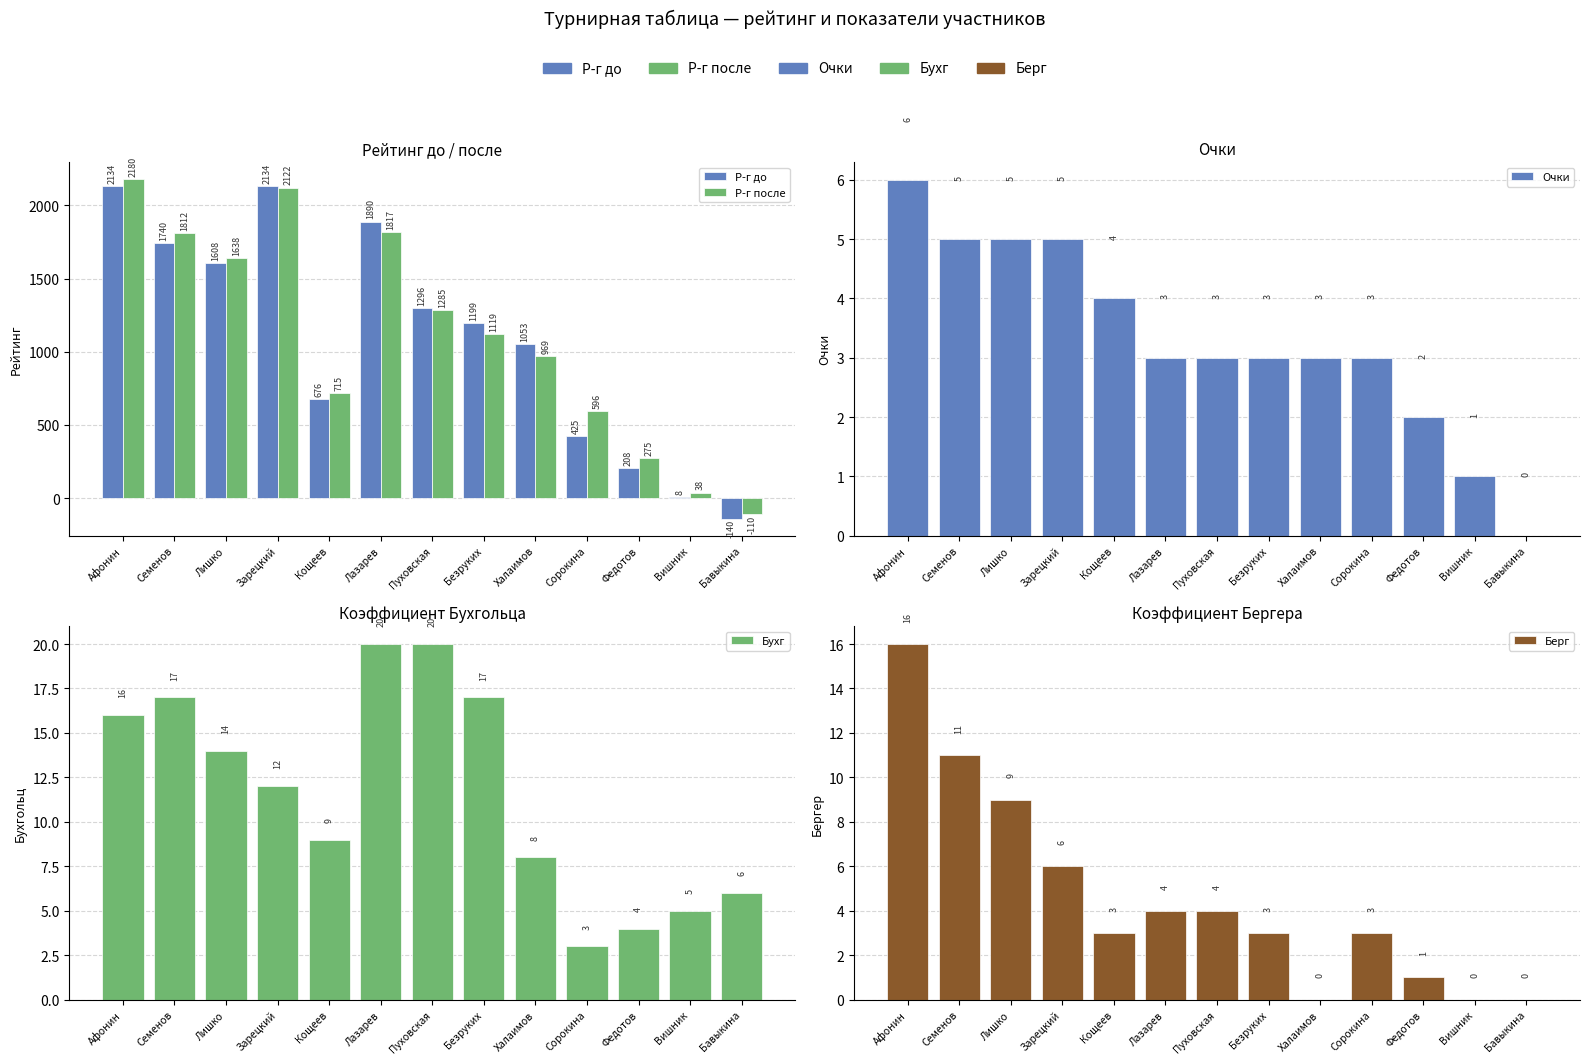

What is the spread (max minus min) of values at Бавыкина?

146